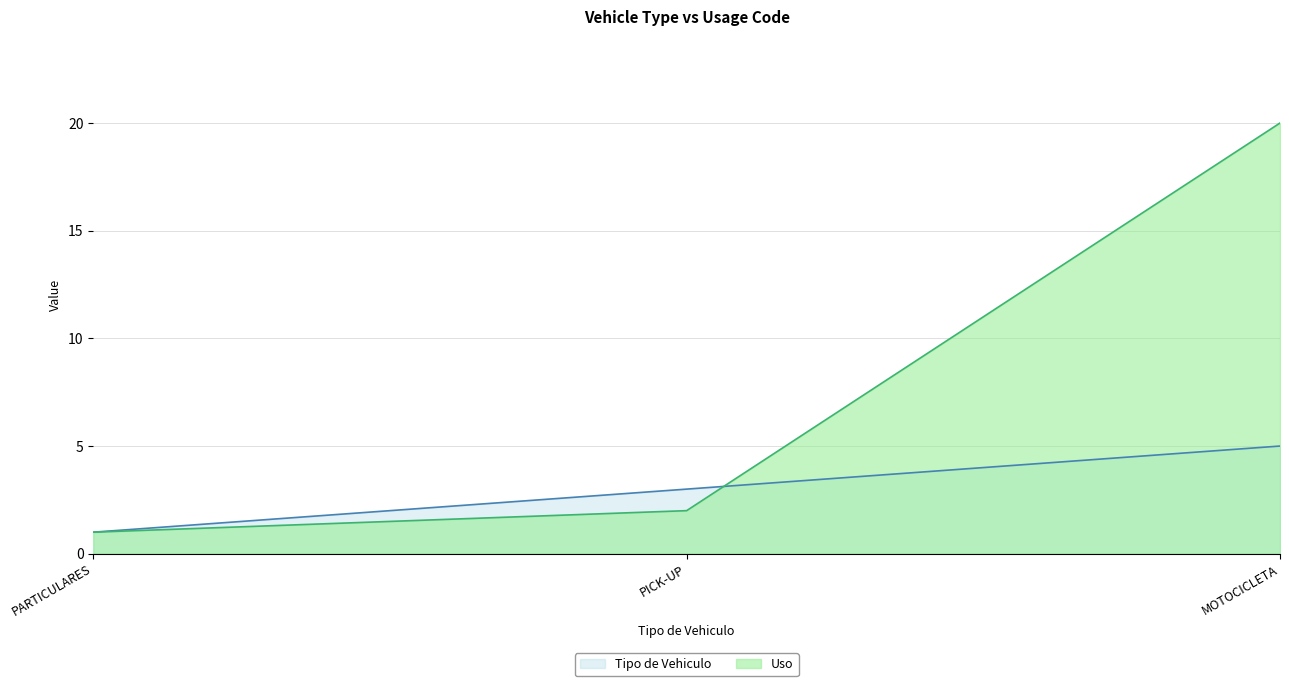

What is the value of the Uso point at the 3rd from the left?

20